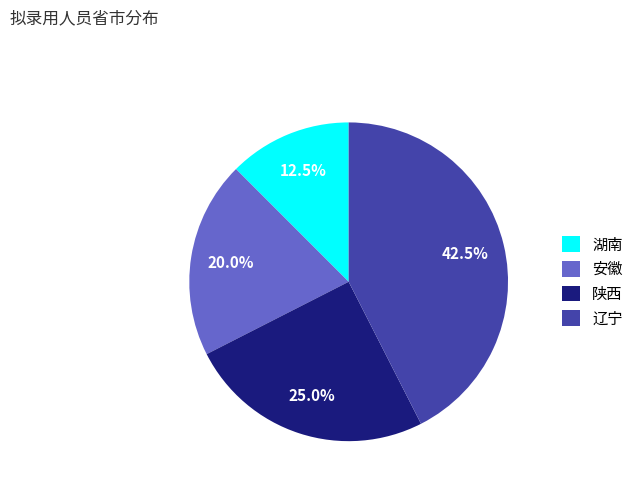

True or false: 湖南 accounts for 5% of the total.

False